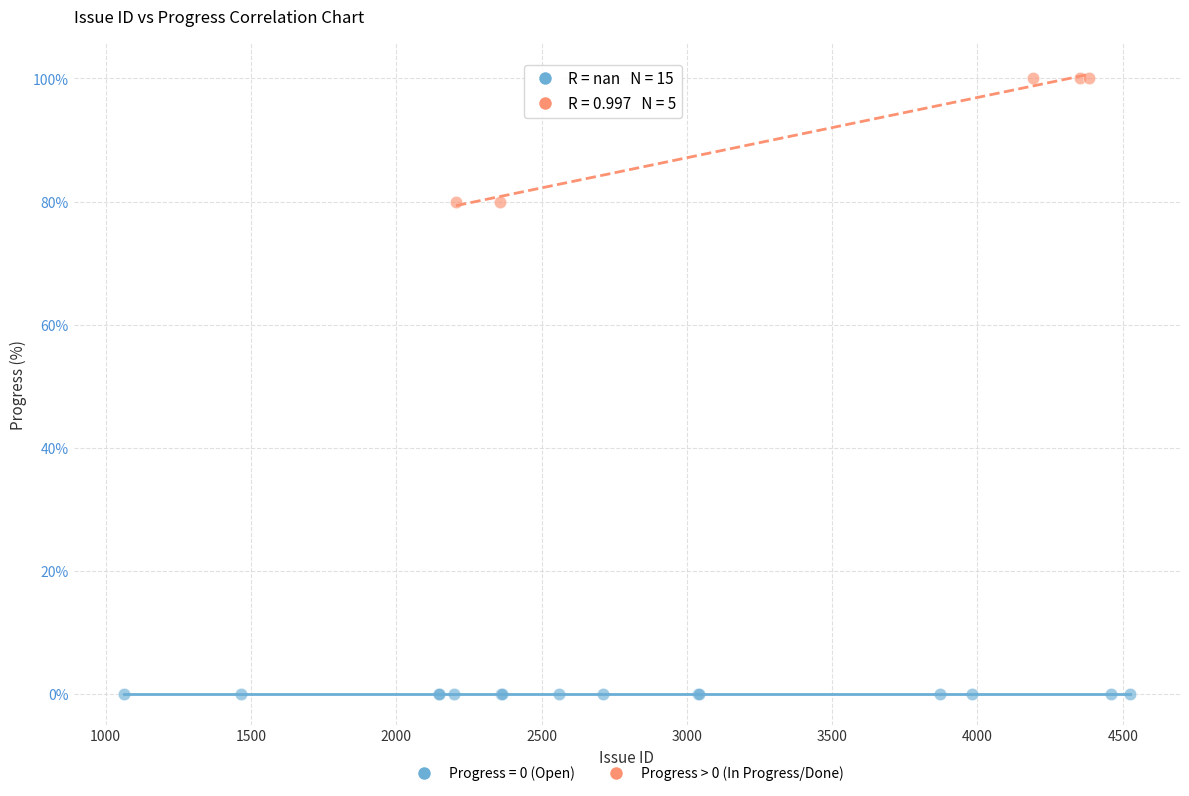

Which series reaches the maximum Y coordinate?

Progress > 0 (In Progress/Done)